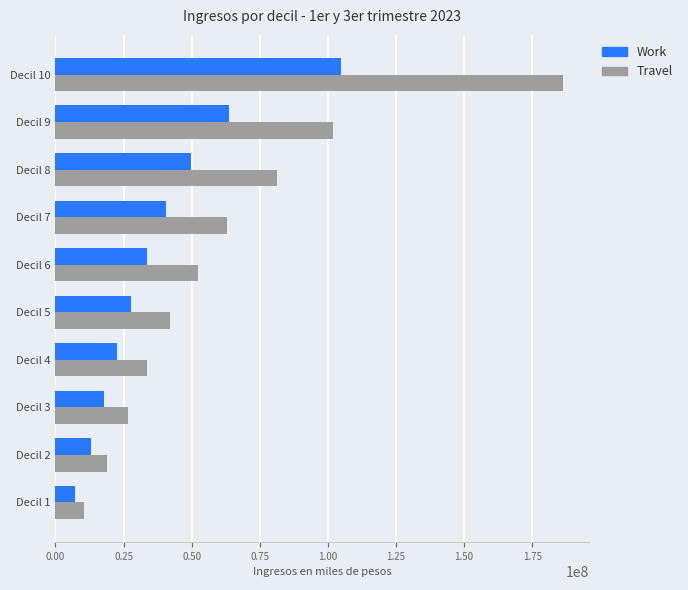

Rank the categories by Work value from lowest to highest.

Decil 1, Decil 2, Decil 3, Decil 4, Decil 5, Decil 6, Decil 7, Decil 8, Decil 9, Decil 10